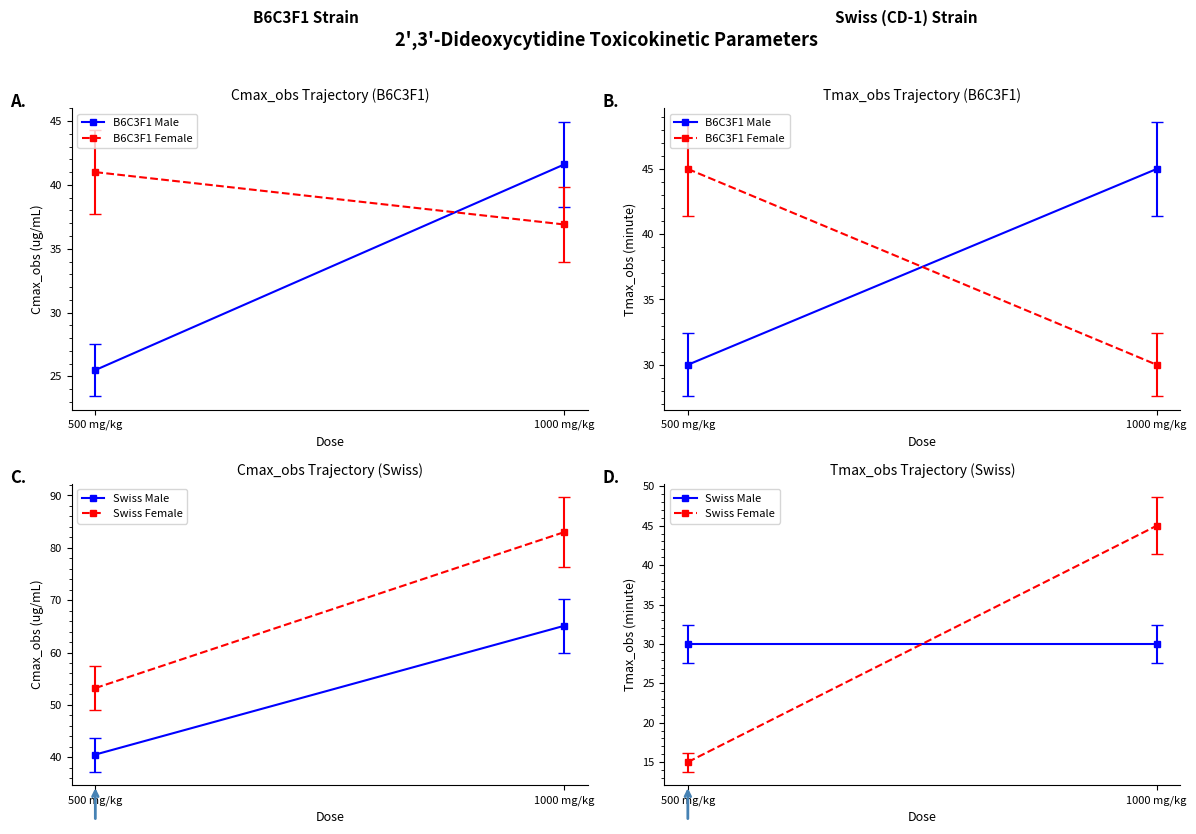

Which category has the lowest value across all series?

500 mg/kg